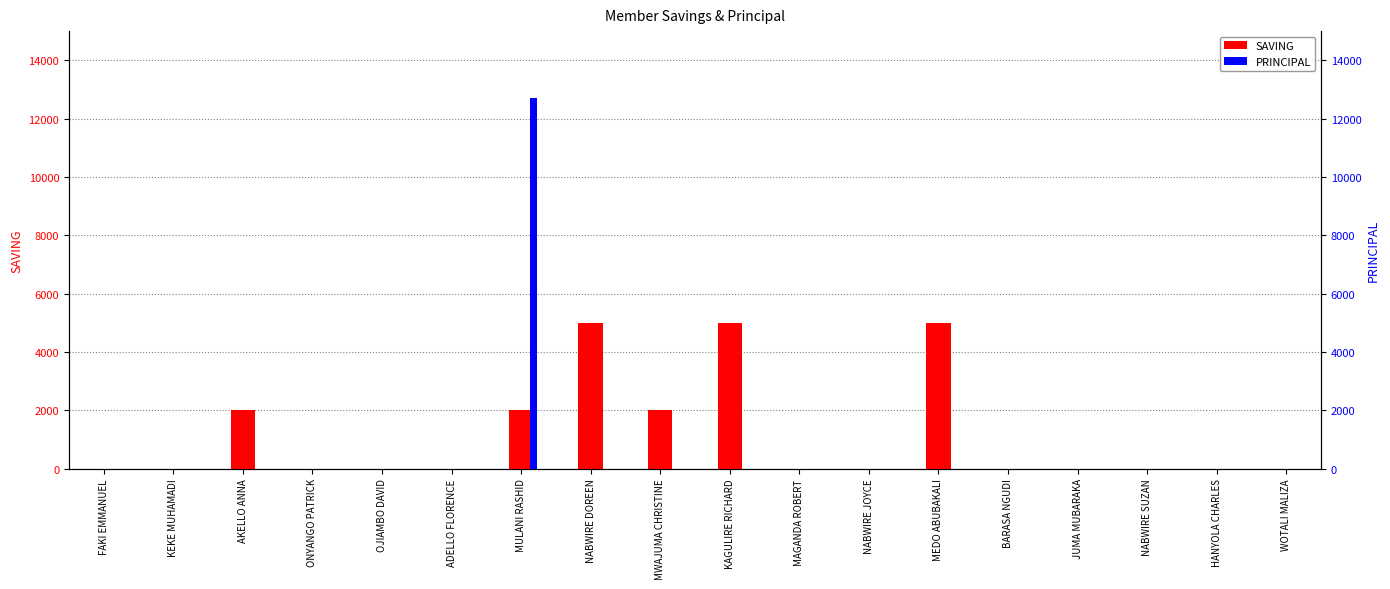

Which series has the widest spread of values?

PRINCIPAL